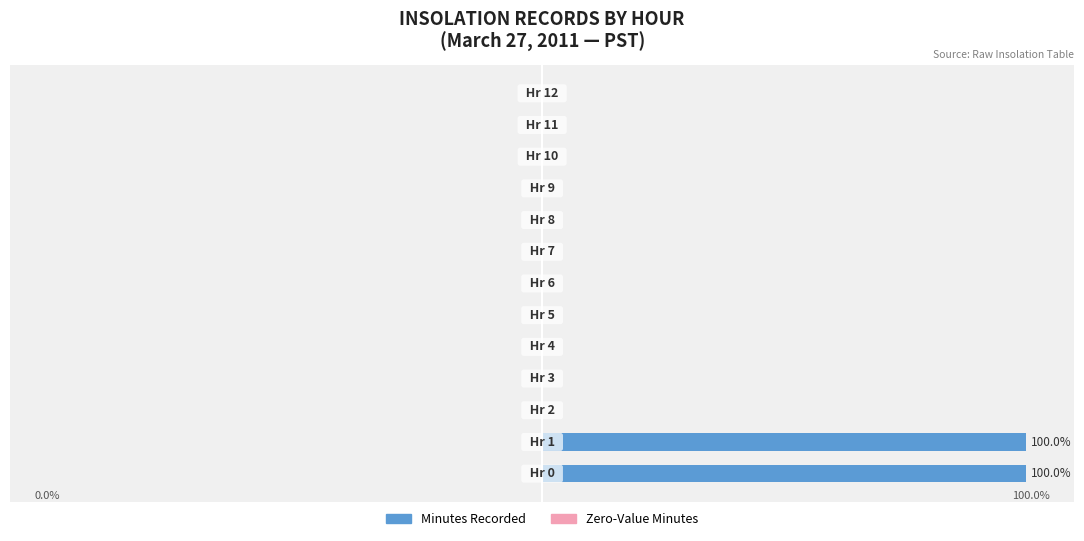

How many distinct data groups are displayed?

2